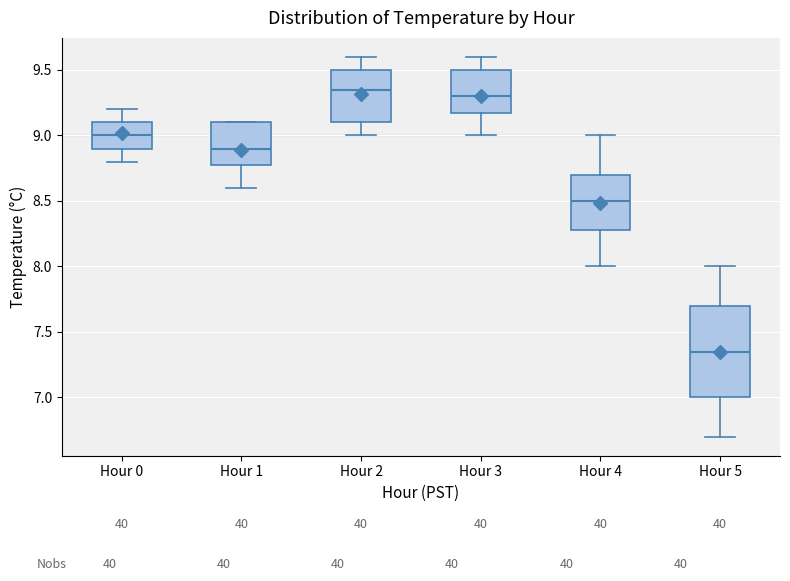

Which box has the lowest median line?

Hour 5